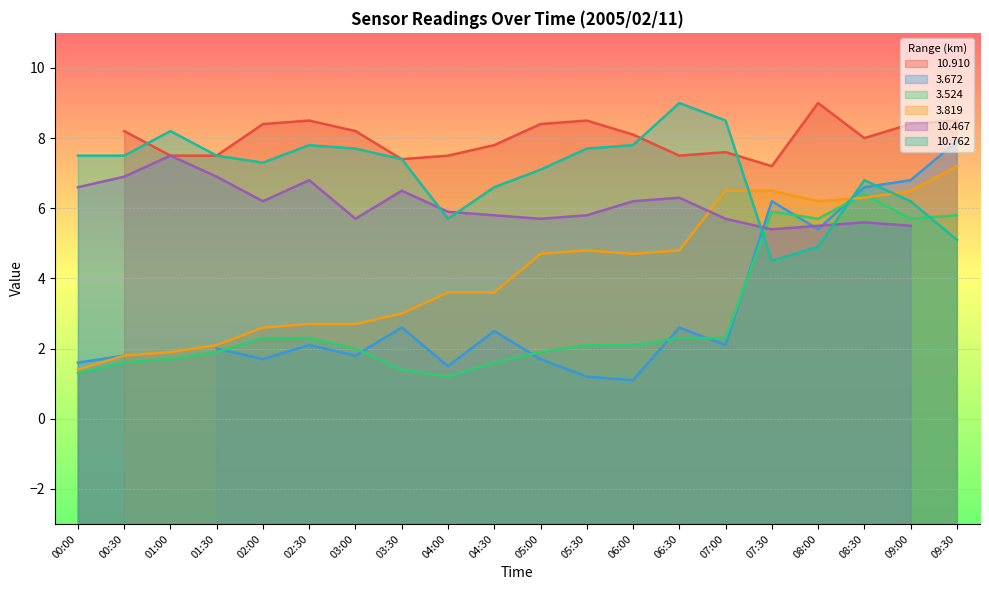

The  10.762 series shows 6.2 at 07:30. True or false?

False